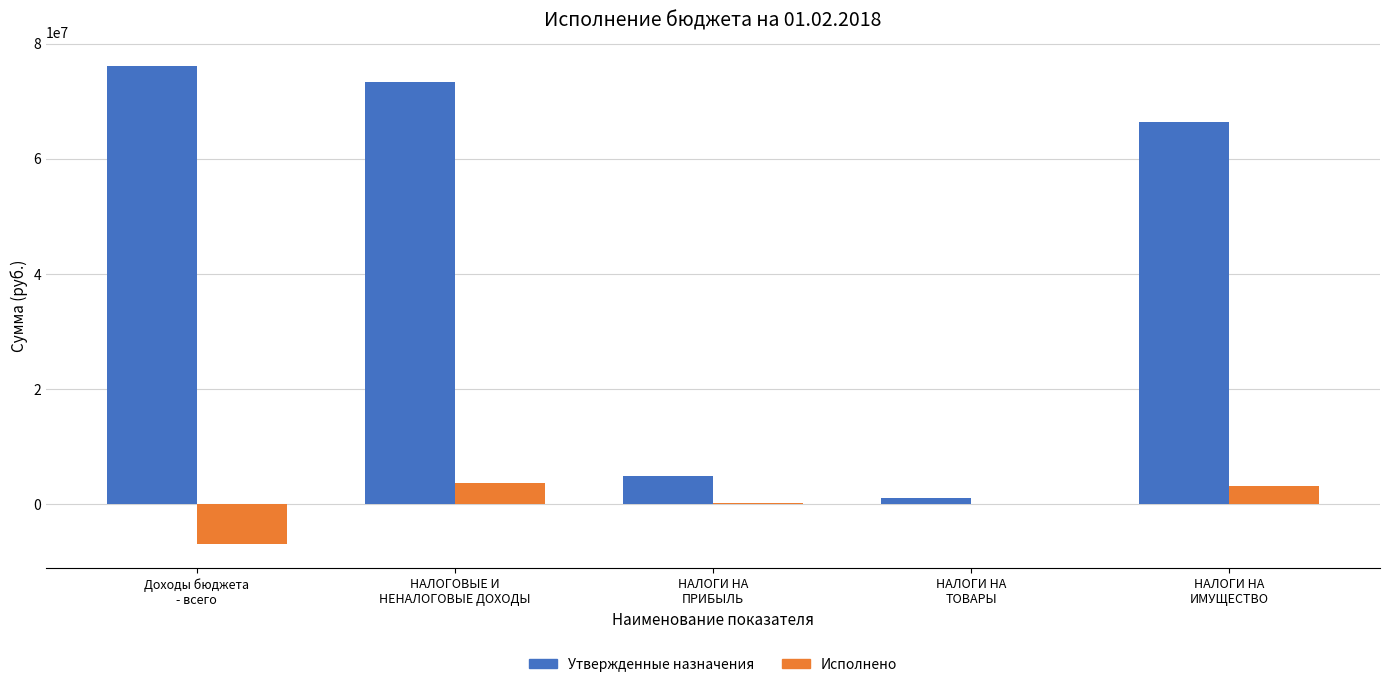

Are the bars grouped side by side (vs. stacked)?

Yes